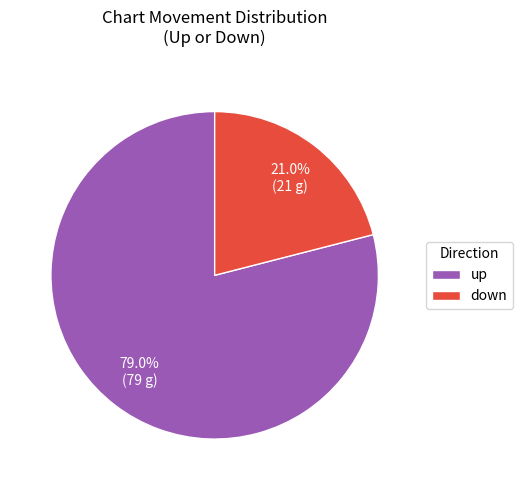

To the nearest percent, what is the difference between the down and up slice percentages?

58%